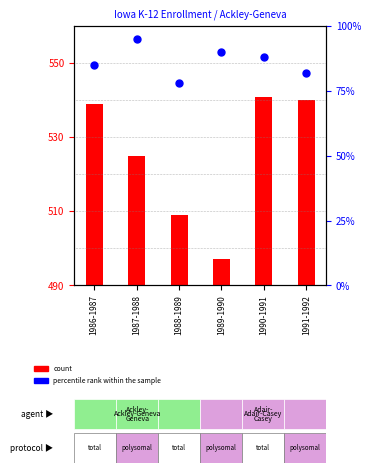

What are all the series names shown in the legend?

count, percentile rank within the sample